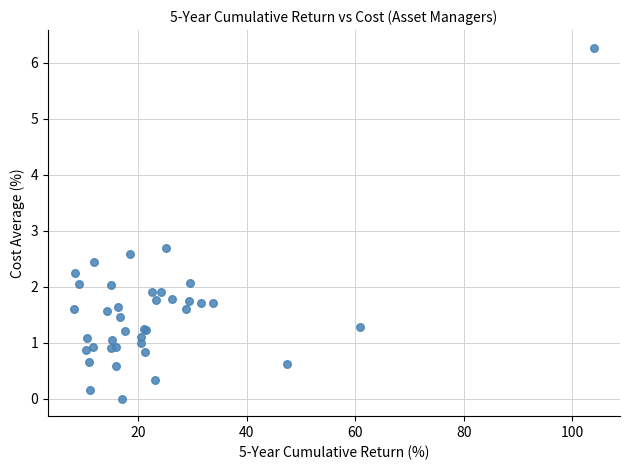

What Y value in the scatter plot is closest to 3?

2.7